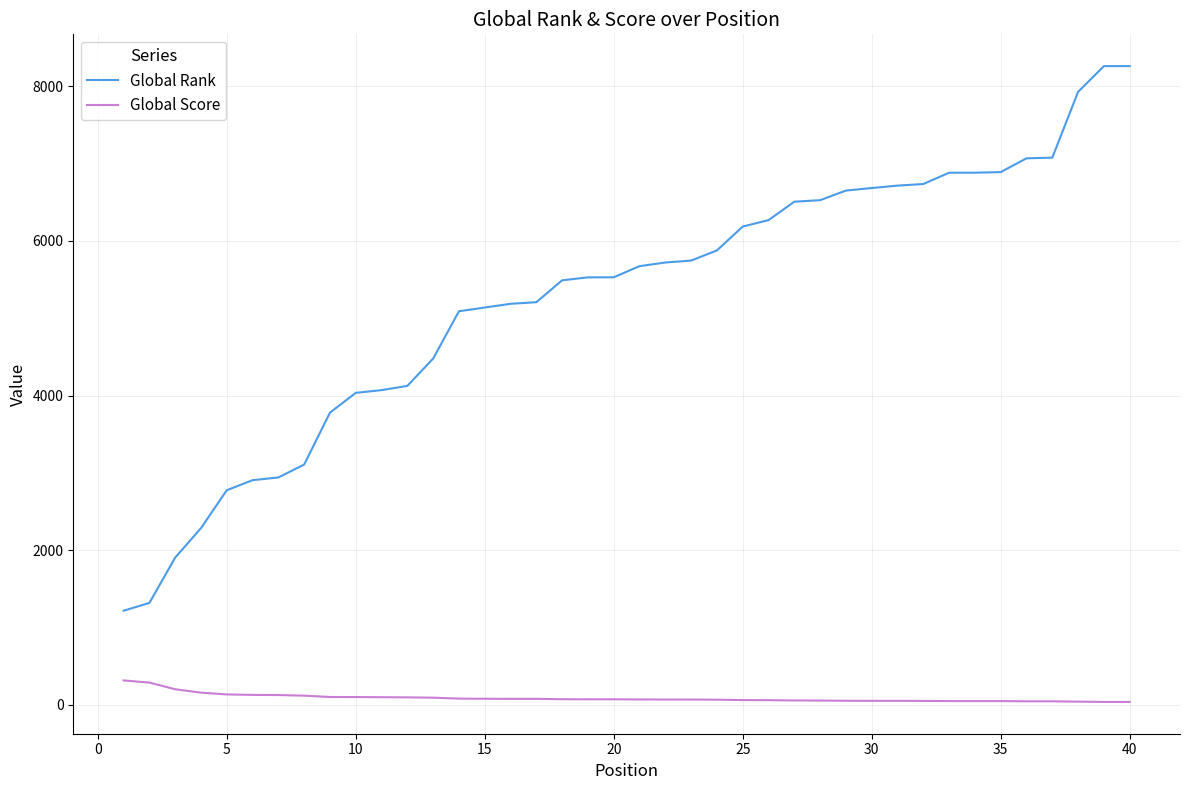

Which series has the largest range (max minus min)?

Global Rank